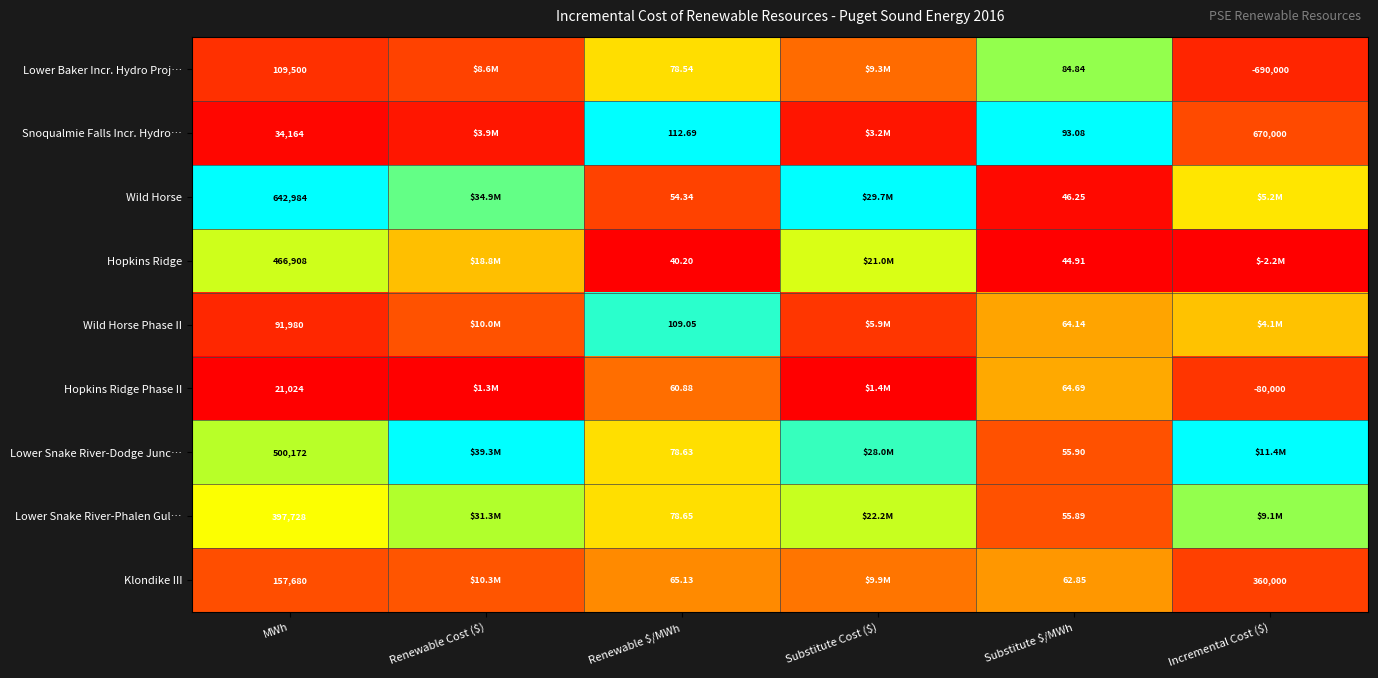

At MWh, list the series in order from largest to smallest.

Wild Horse, Lower Snake River-Dodge Junc…, Hopkins Ridge, Lower Snake River-Phalen Gul…, Klondike III, Lower Baker Incr. Hydro Proj…, Wild Horse Phase II, Snoqualmie Falls Incr. Hydro…, Hopkins Ridge Phase II